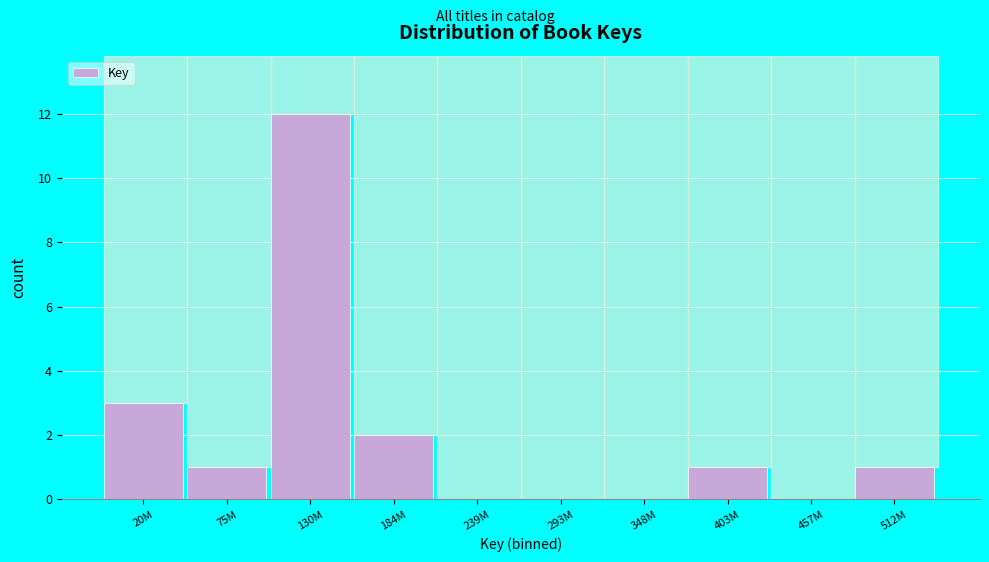

Reading left to right, extract all data points from this chart.

20M=3	75M=1	130M=12	184M=2	239M=0	293M=0	348M=0	403M=1	457M=0	512M=1